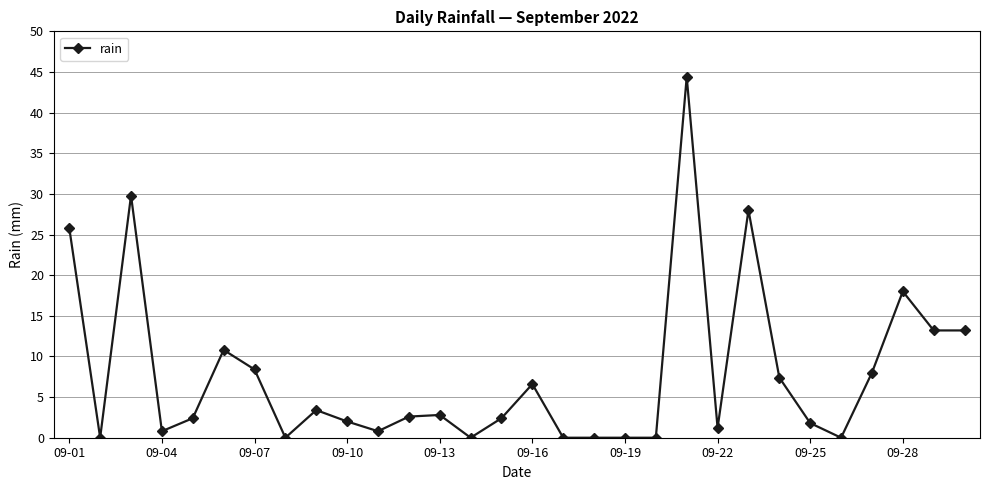

What is the value of the 9th point from the left?

3.4